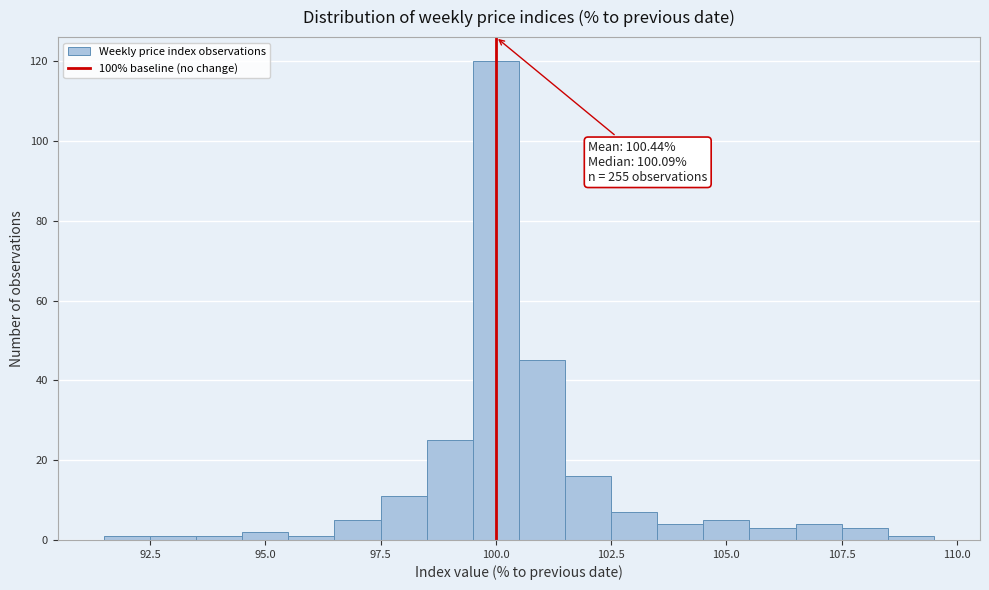

Read against the x-axis, roughly where is the centre of the tallest bar?

100.0